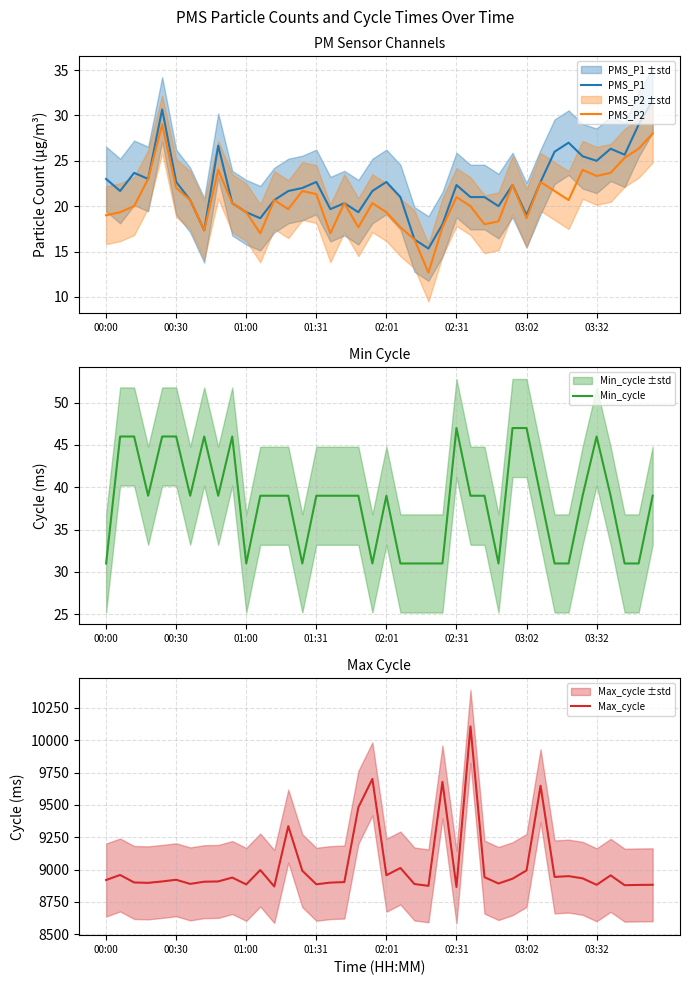

What is the lowest value of the Min_cycle series?

31